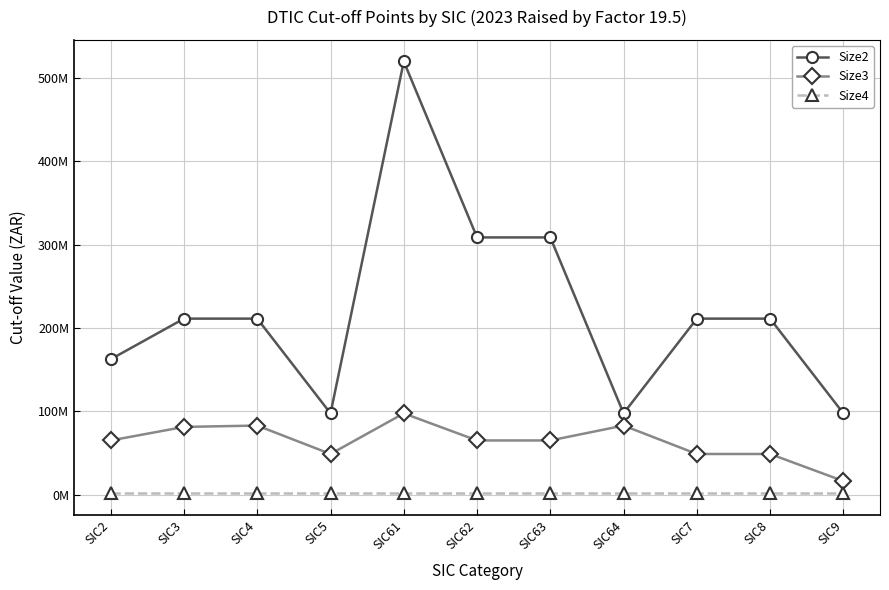

Does the chart have visible grid lines?

Yes